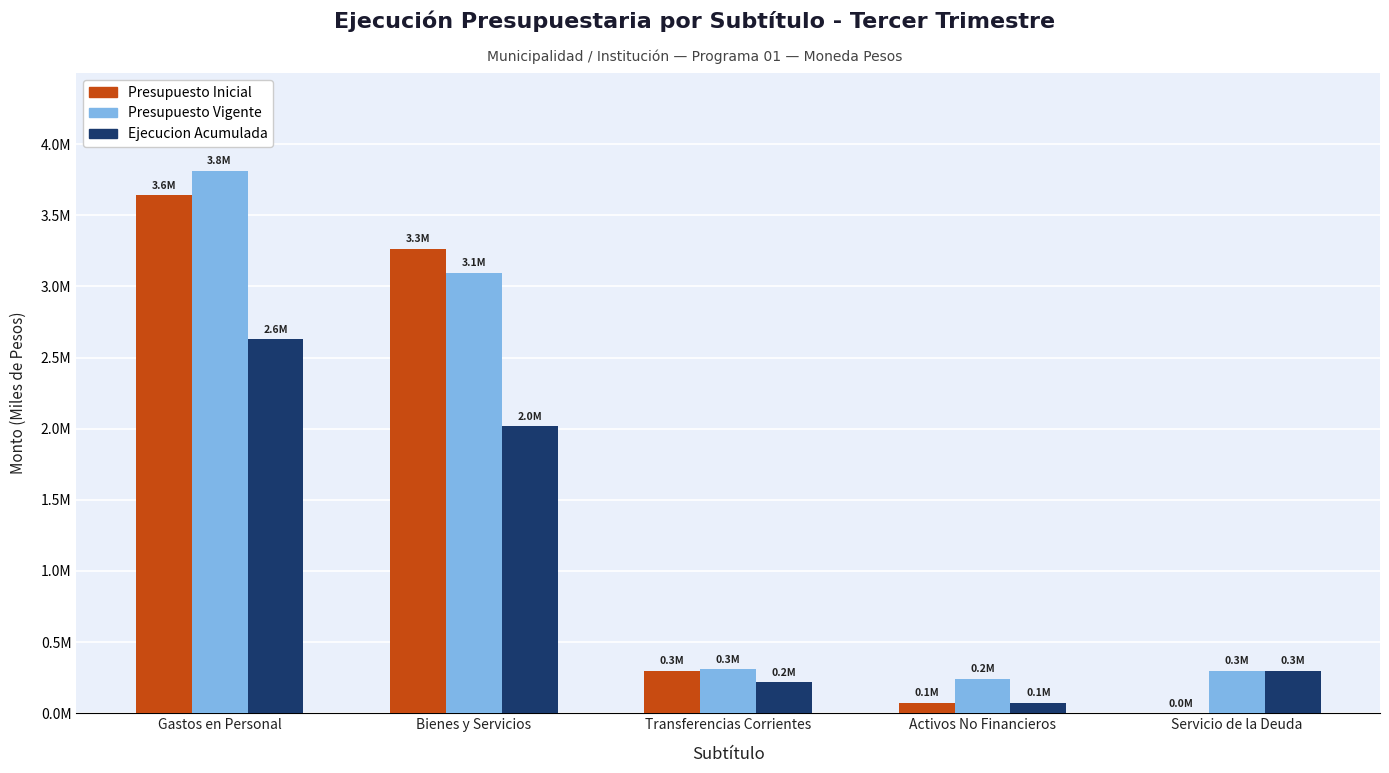

Which label corresponds to the largest value in the chart?

Gastos en Personal